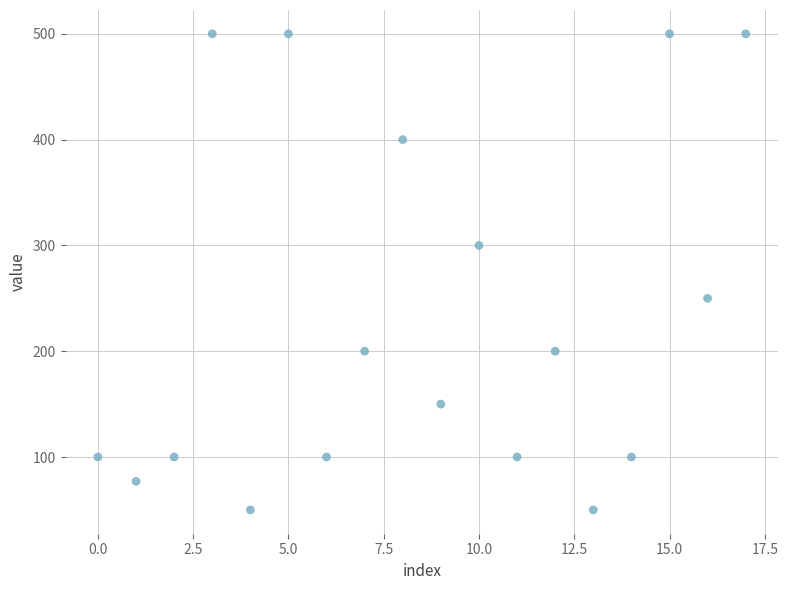

What is the range of Y values (max minus min)?

450